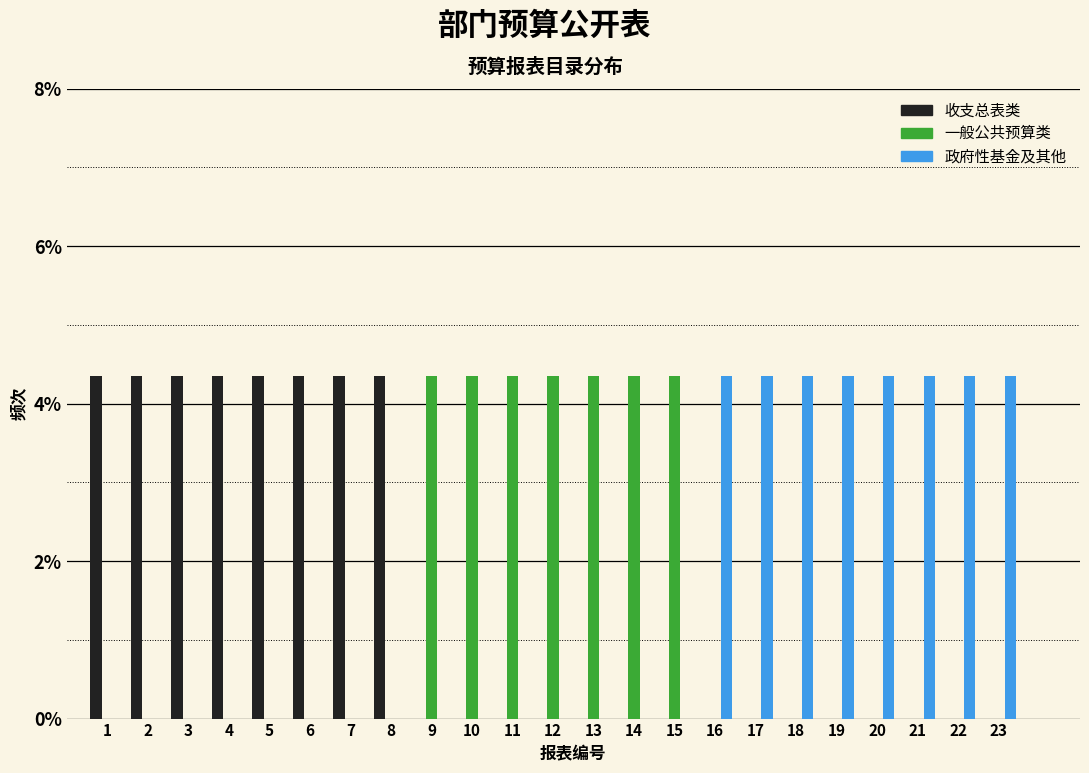

What is the total value across all series at 20?

4.3